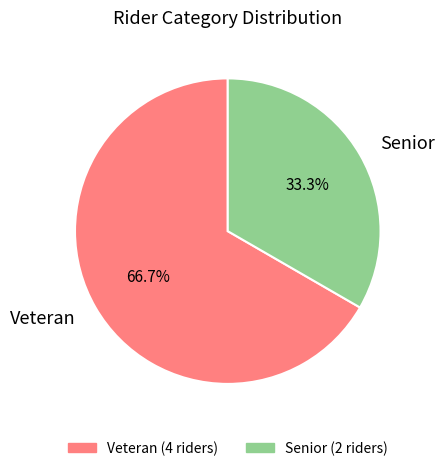

What is the ratio of the value at Veteran to the value at Senior?

2.0